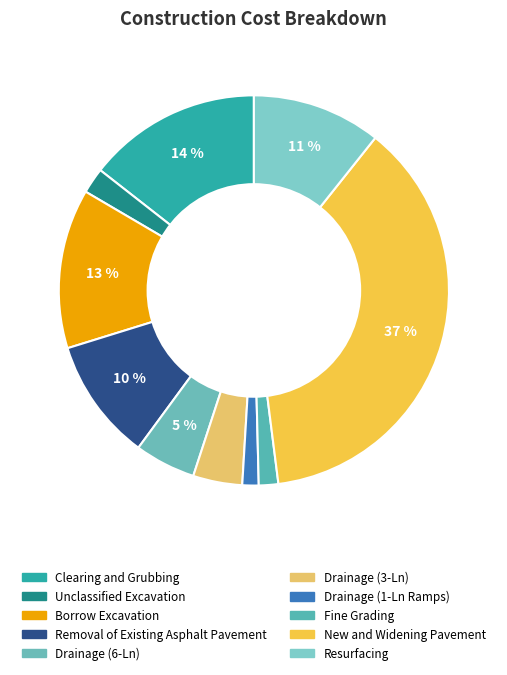

To the nearest percent, what percentage of the pie is Drainage (6-Ln)?

5%